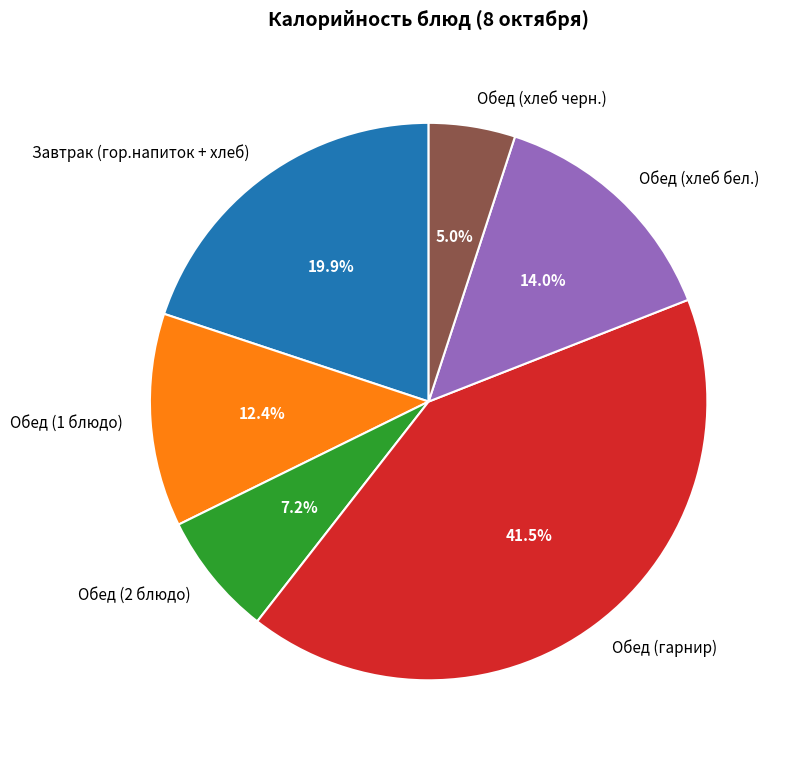

Does any single category account for the majority?

No